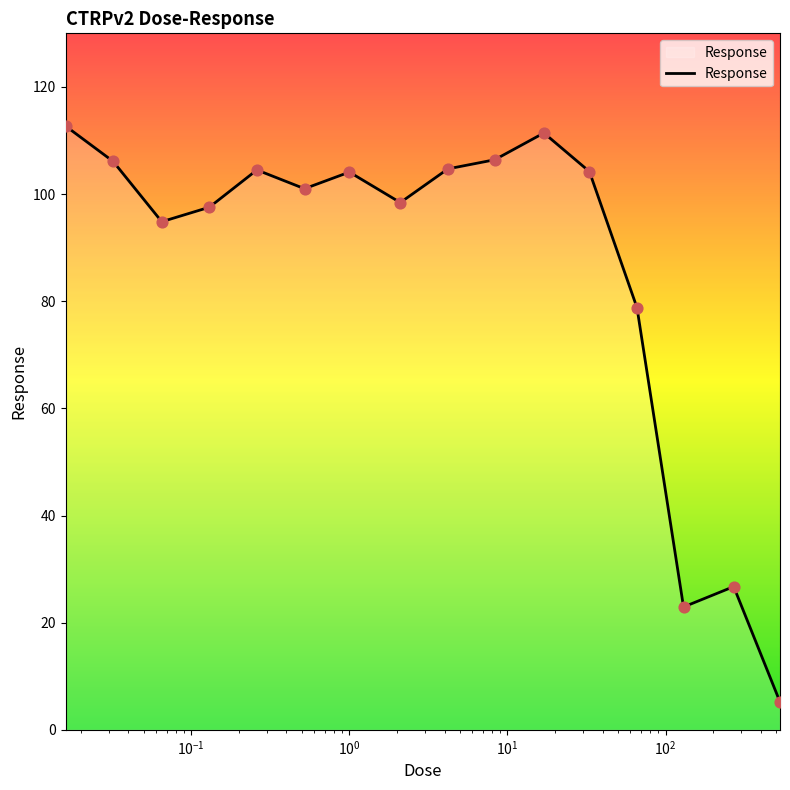

What is the smallest value displayed?

5.2